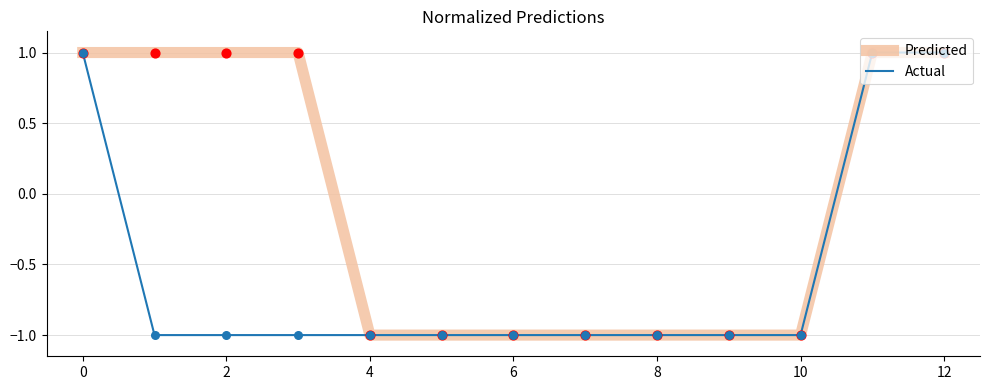

Which series has the largest total across all categories?

Predicted